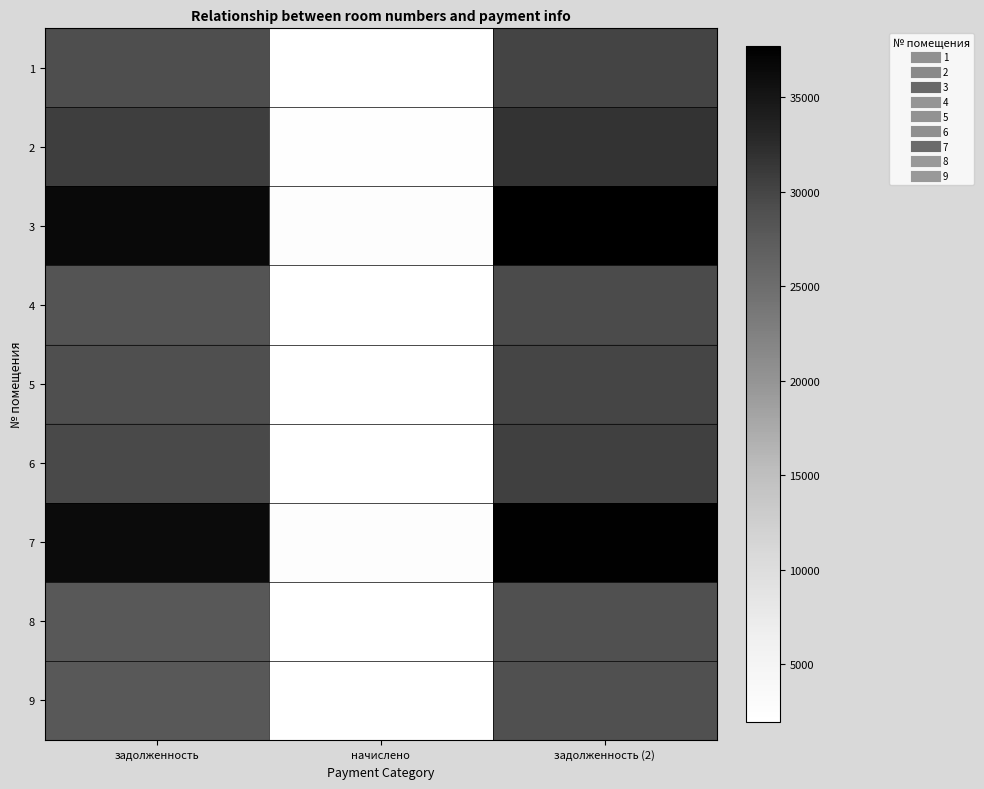

Between задолженность (2) and задолженность, which is larger?

задолженность (2)